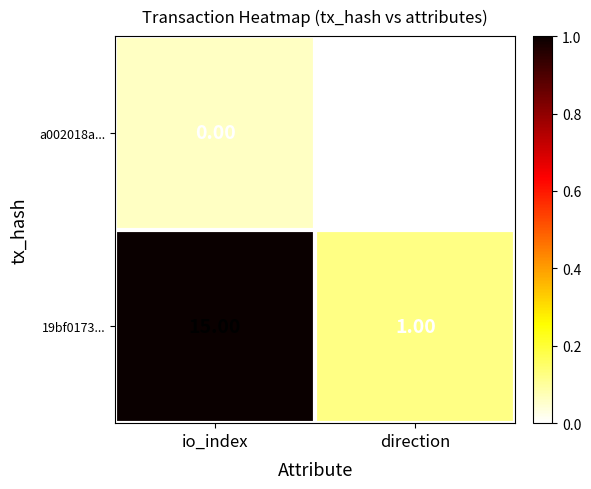

At which label is a002018a... closest to 0?

io_index